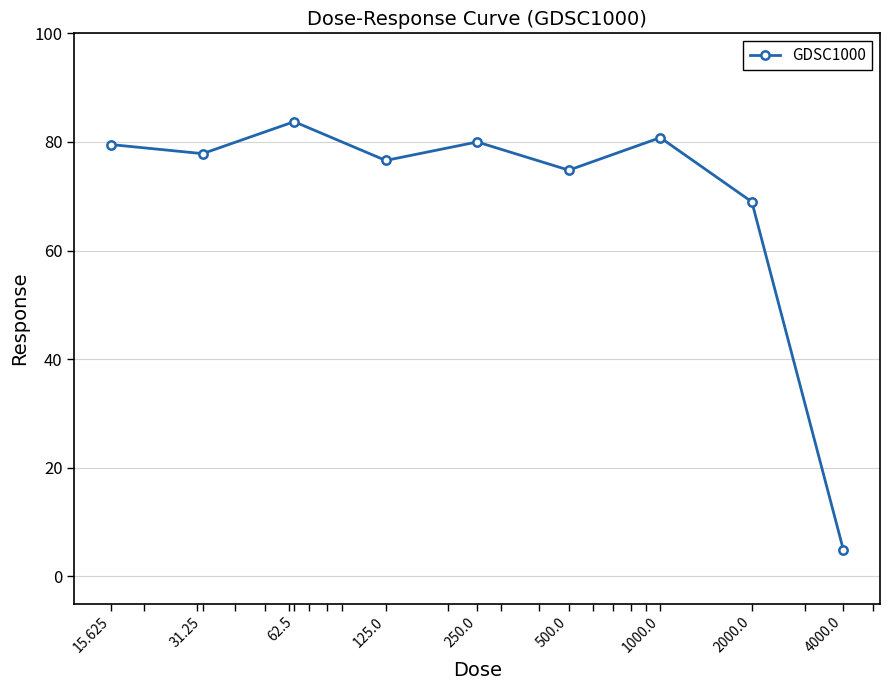

Does the chart display data point markers on the line(s)?

Yes